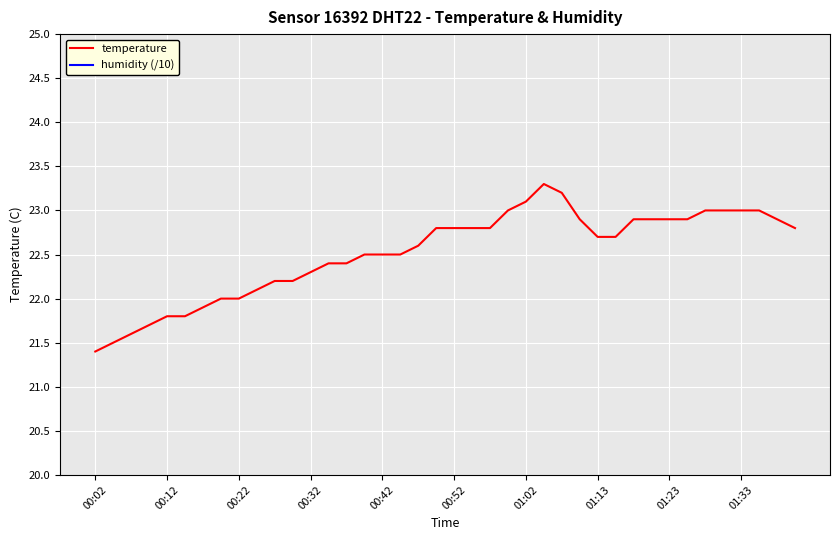

True or false: humidity (/10) has more than 0 interior local peaks.

False